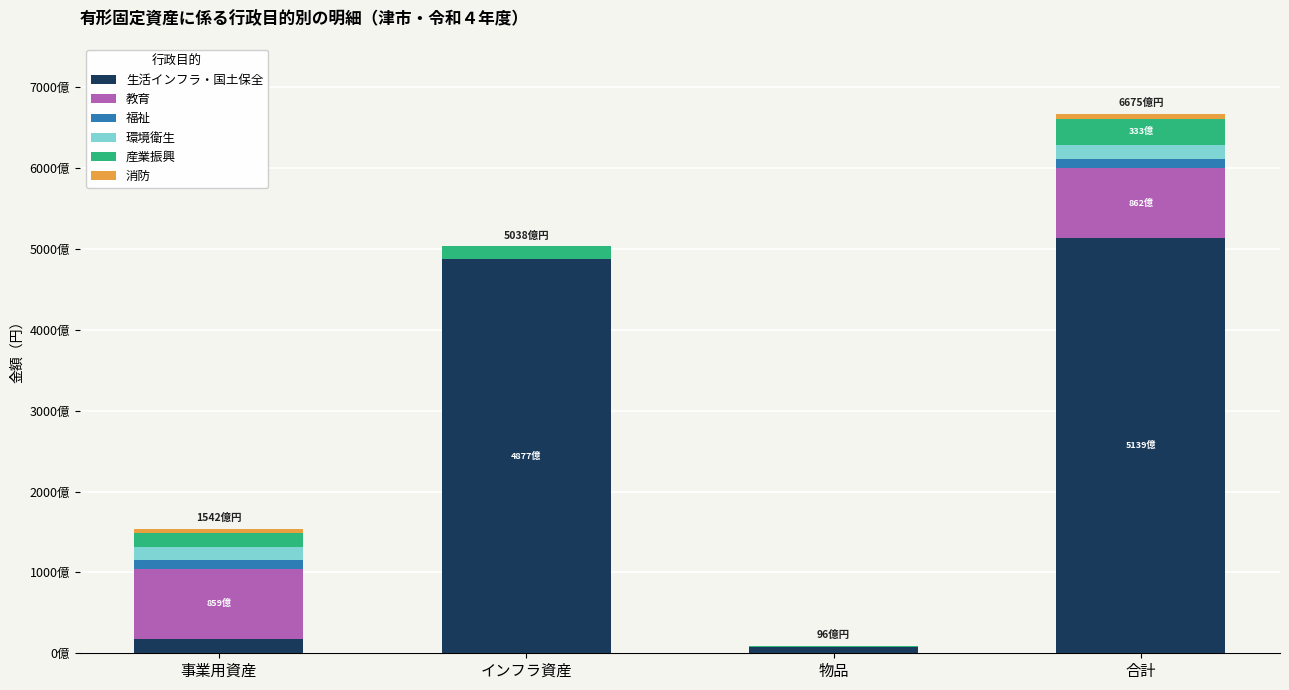

Rank the categories by 福祉 value from lowest to highest.

インフラ資産, 物品, 事業用資産, 合計